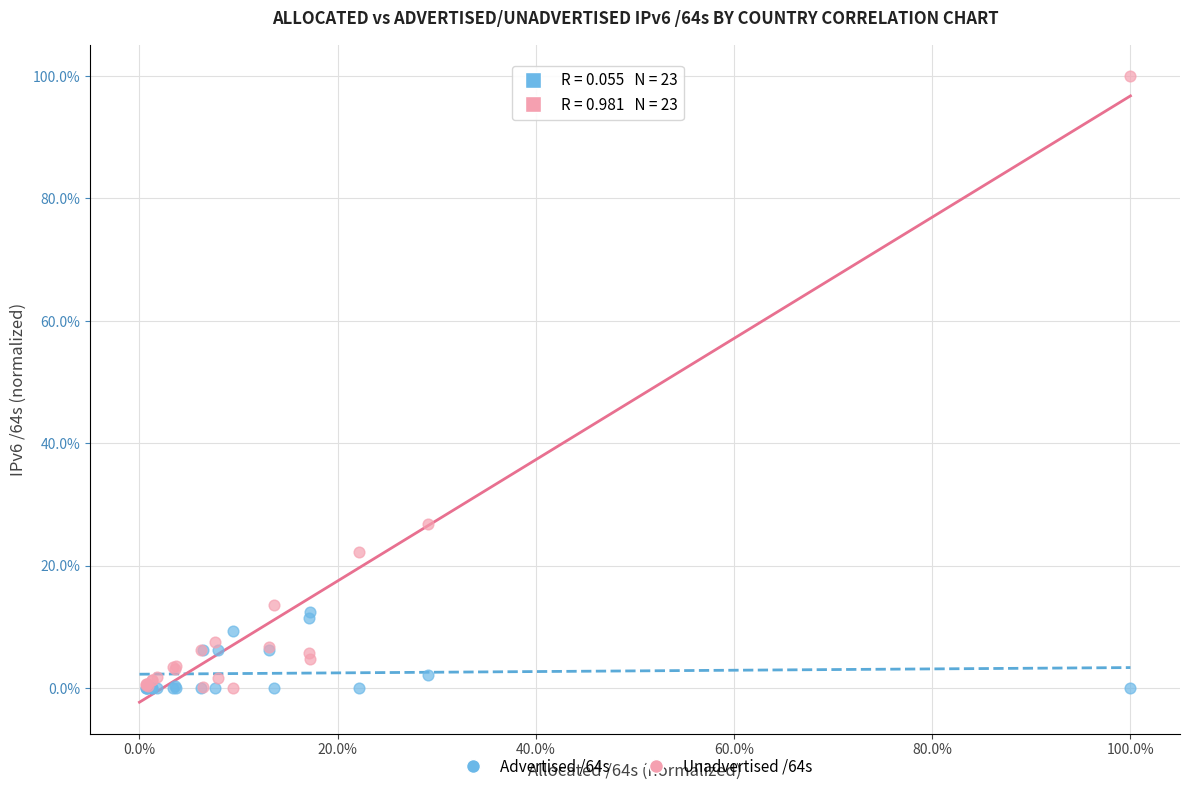

What are all the series names shown in the legend?

Advertised /64s, Unadvertised /64s